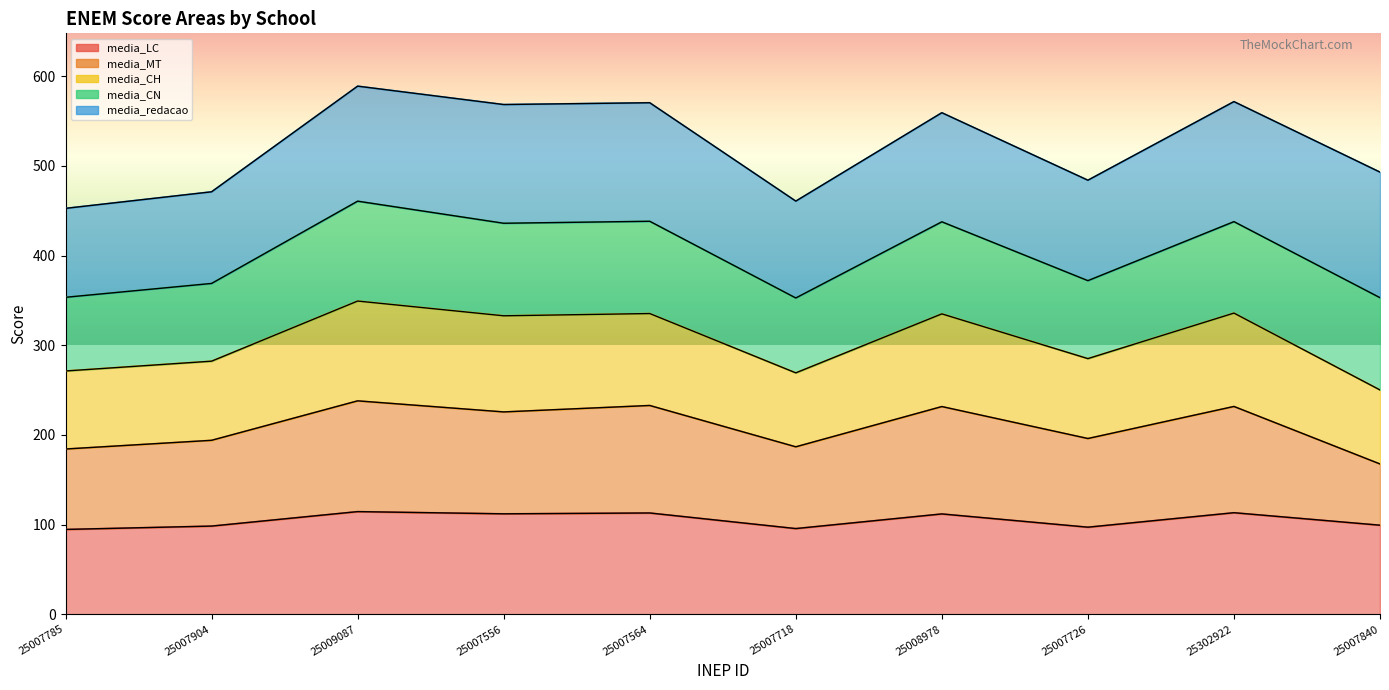

What position from the right is 25007556?

7